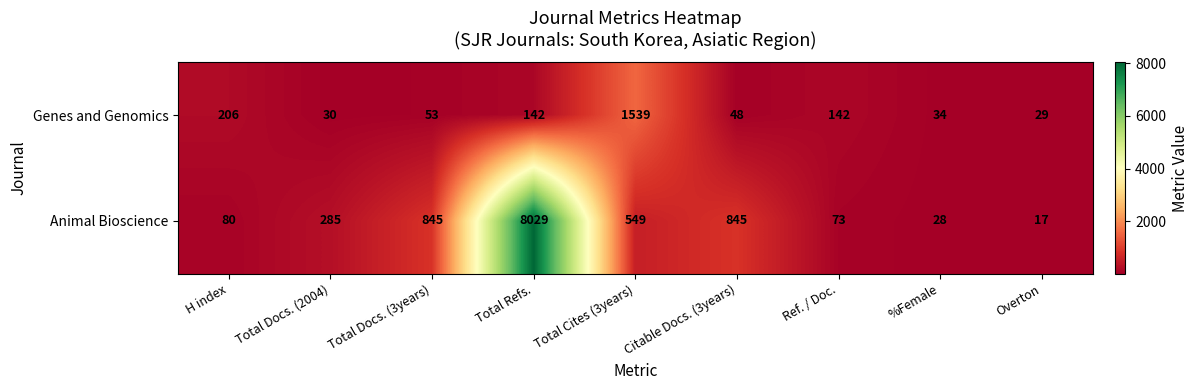

At which category does the chart reach its peak across all series?

Total Refs.